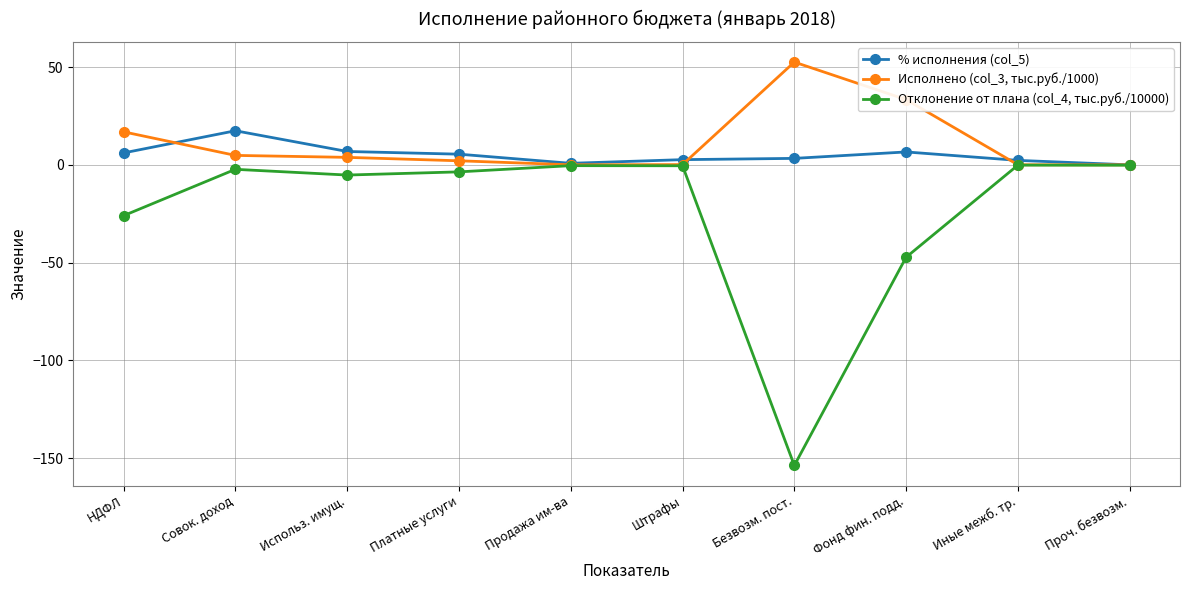

At which category is the sum across all series the highest?

Совок. доход